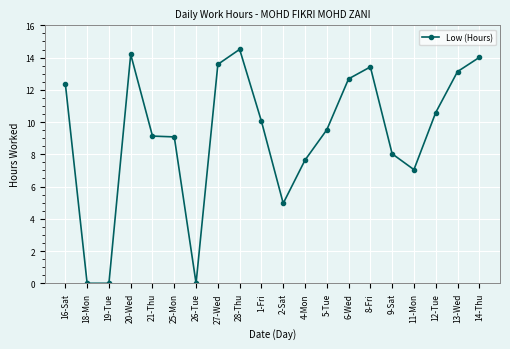

True or false: there are more than 0 points higher than both neighbors.

True